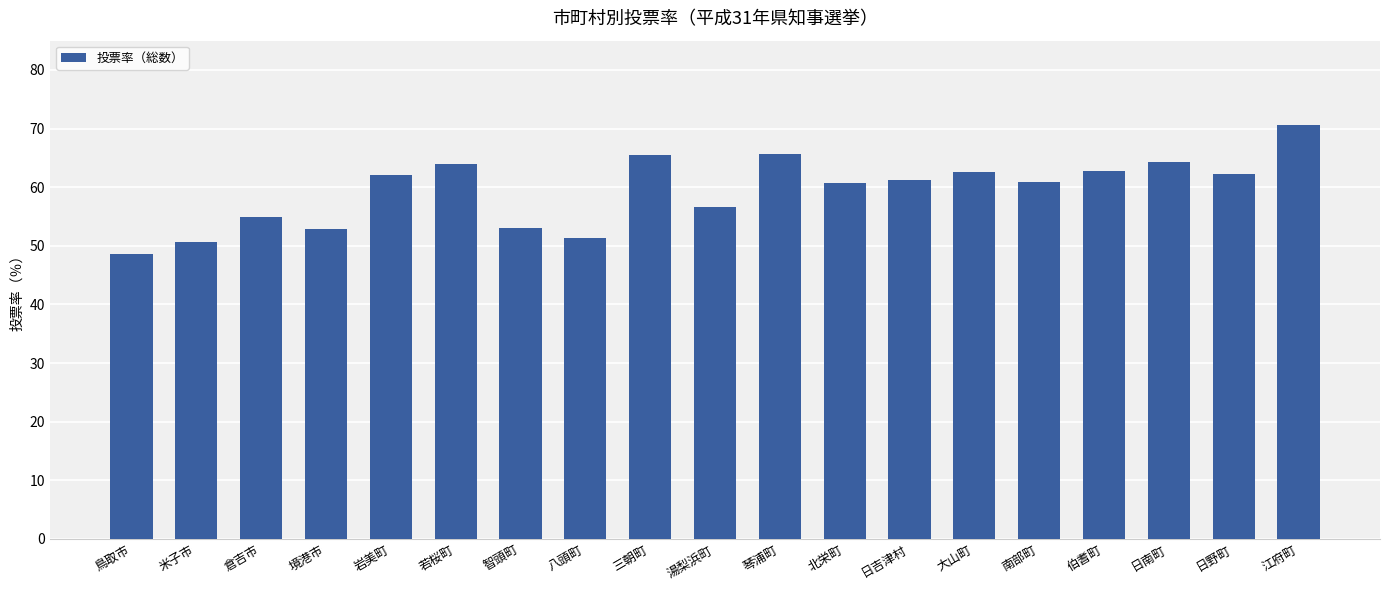

Is it true that the value at 鳥取市 is 66.4?

False